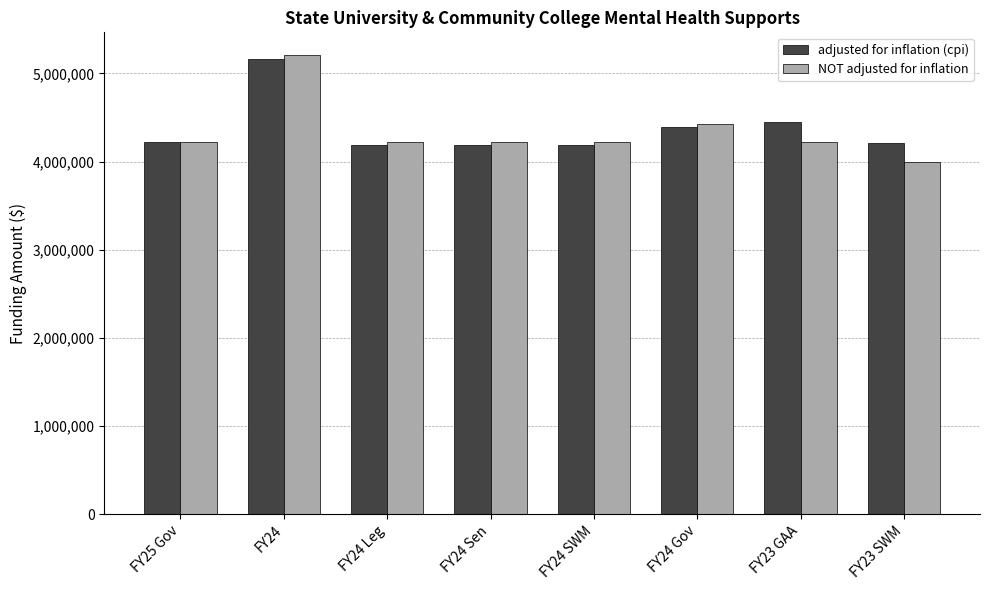

At which label is NOT adjusted for inflation closest to 4603250?

FY24 Gov